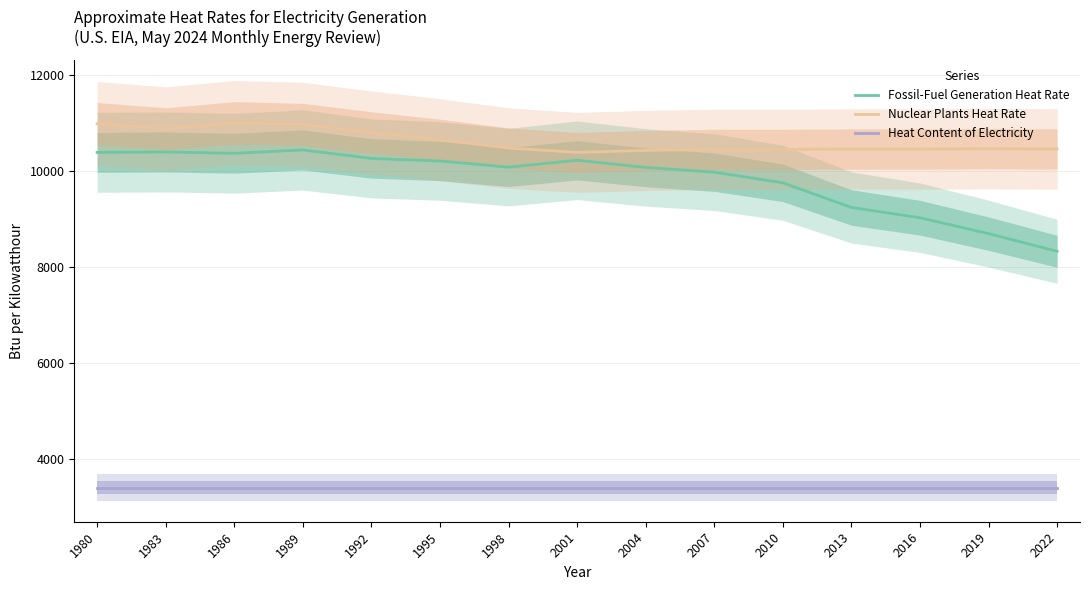

The value of Nuclear Plants Heat Rate at 2004 is 10429. True or false?

True